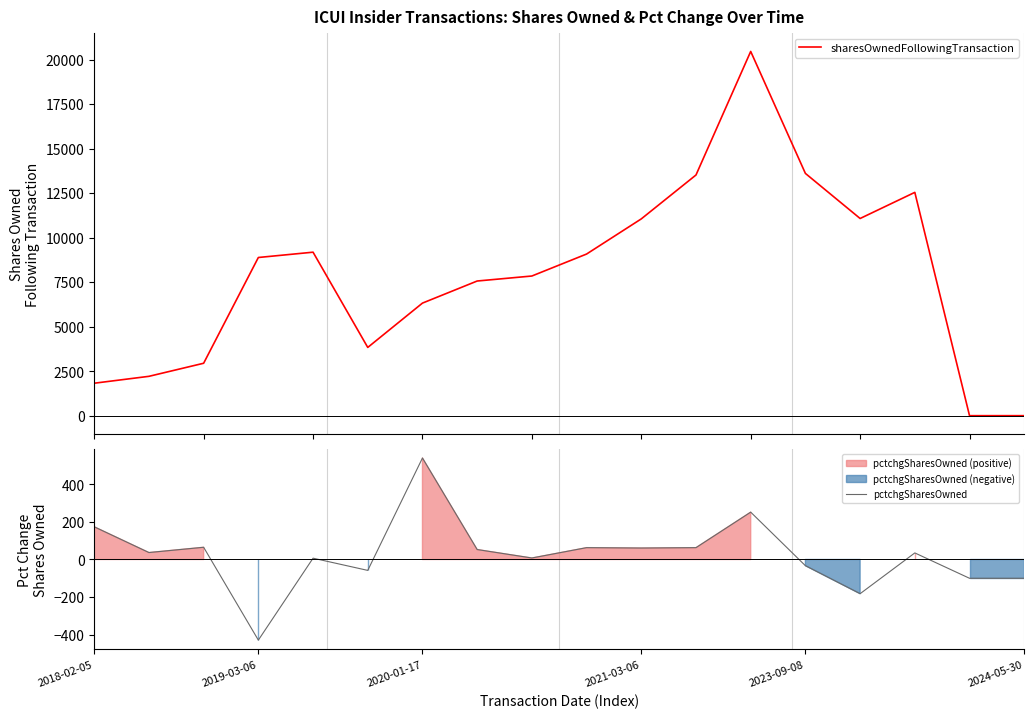

Which category has the highest value in the pctchgSharesOwned series?

2020-01-17